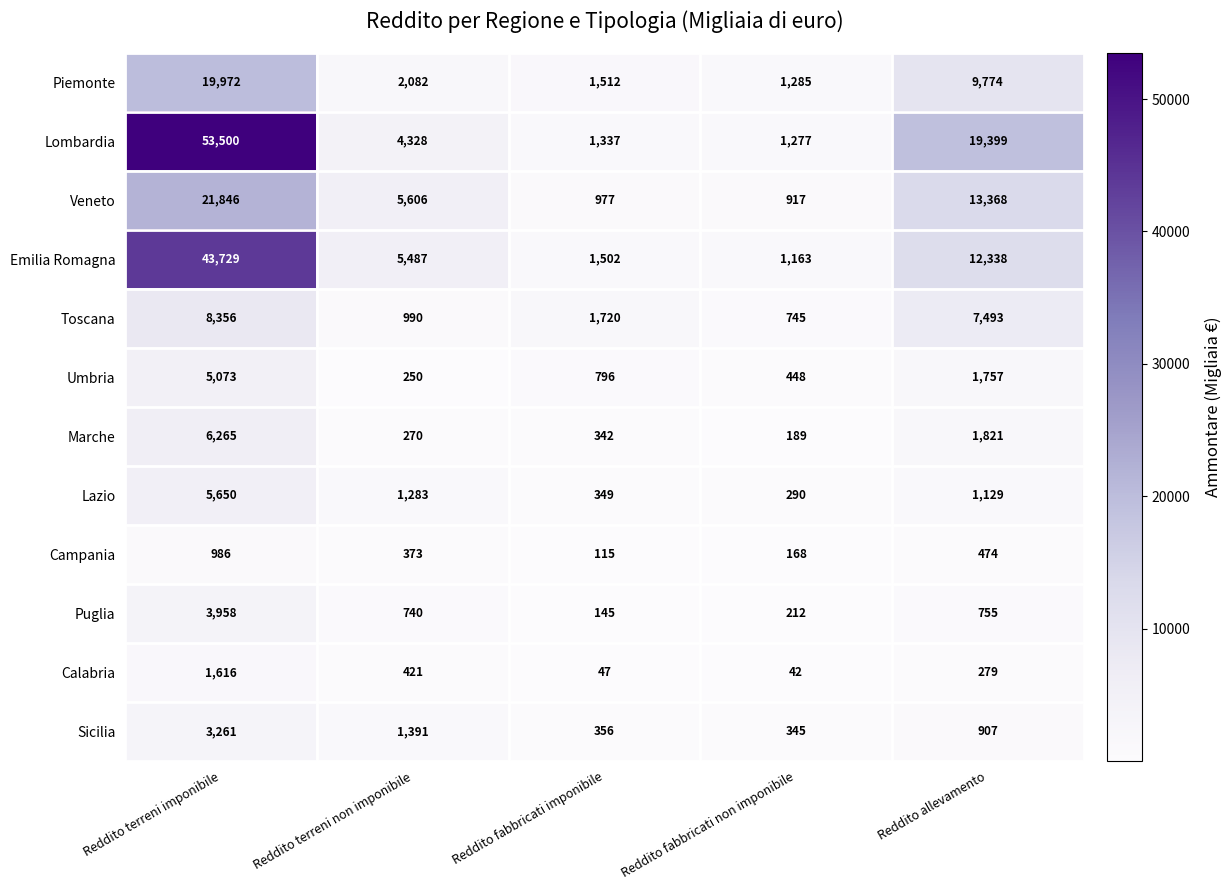

What is the average value of the Lombardia series?

15968